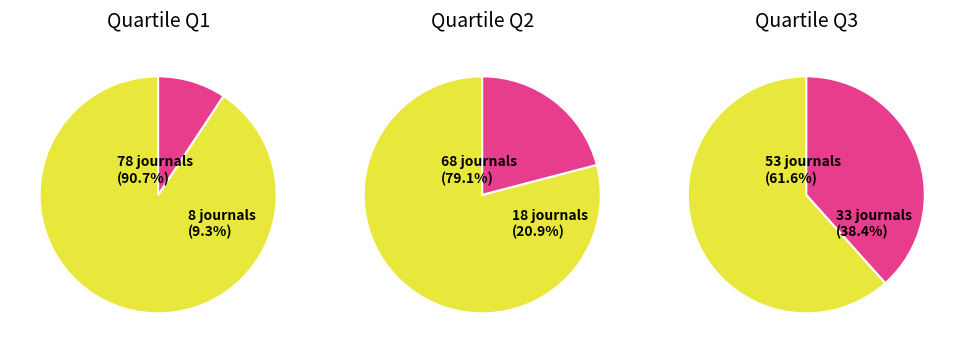

What is the change in value from Q1 to Q2?

+10